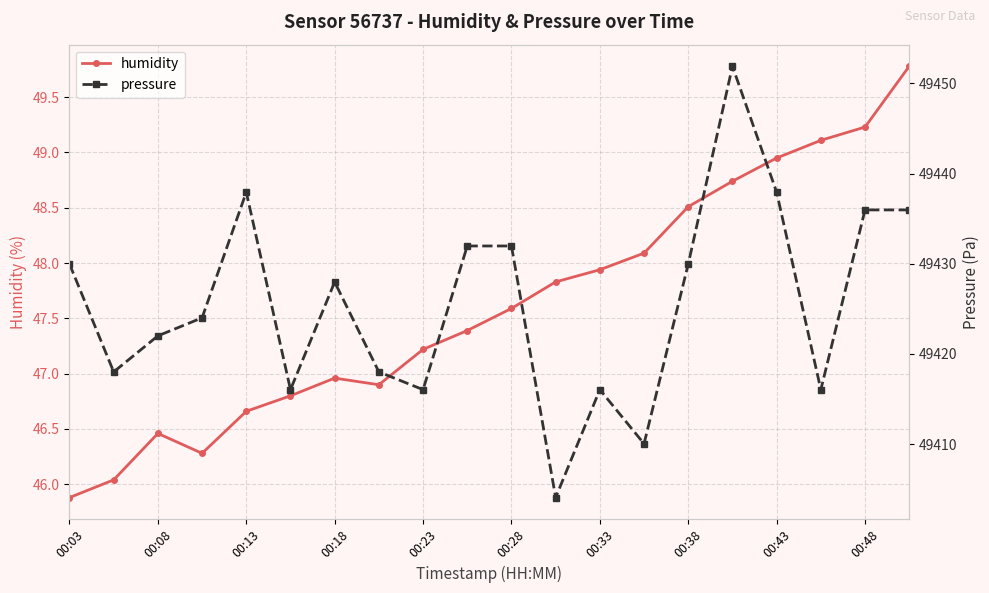

Where is the first local maximum for humidity?

00:08